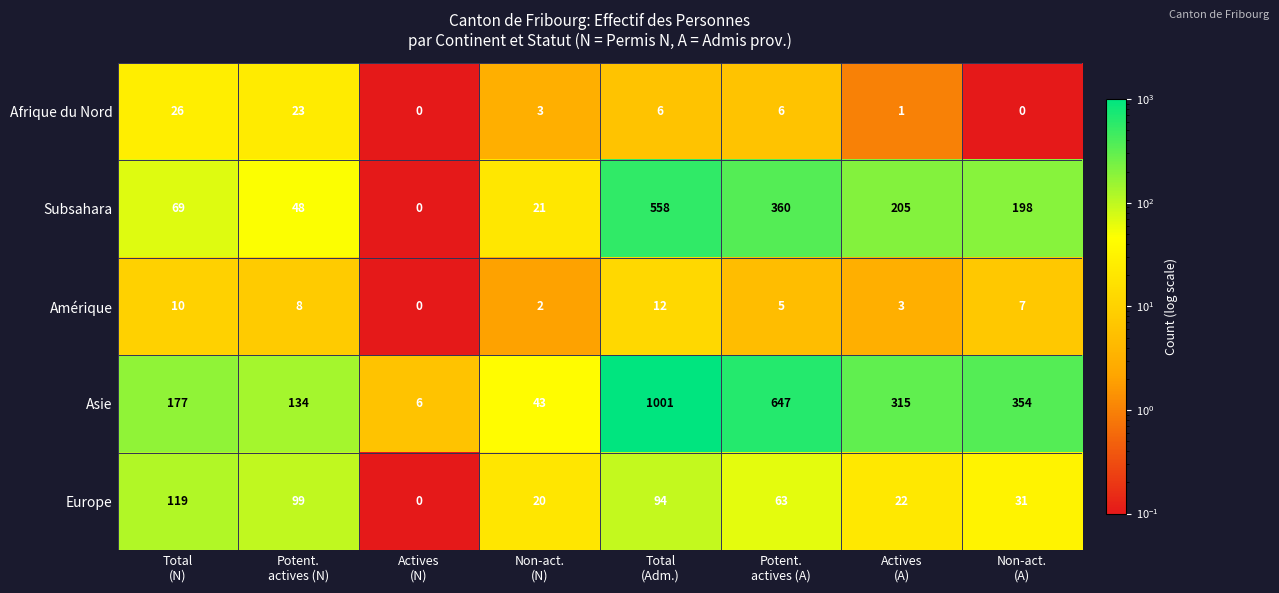

What is the highest value of the Afrique du Nord series?

26